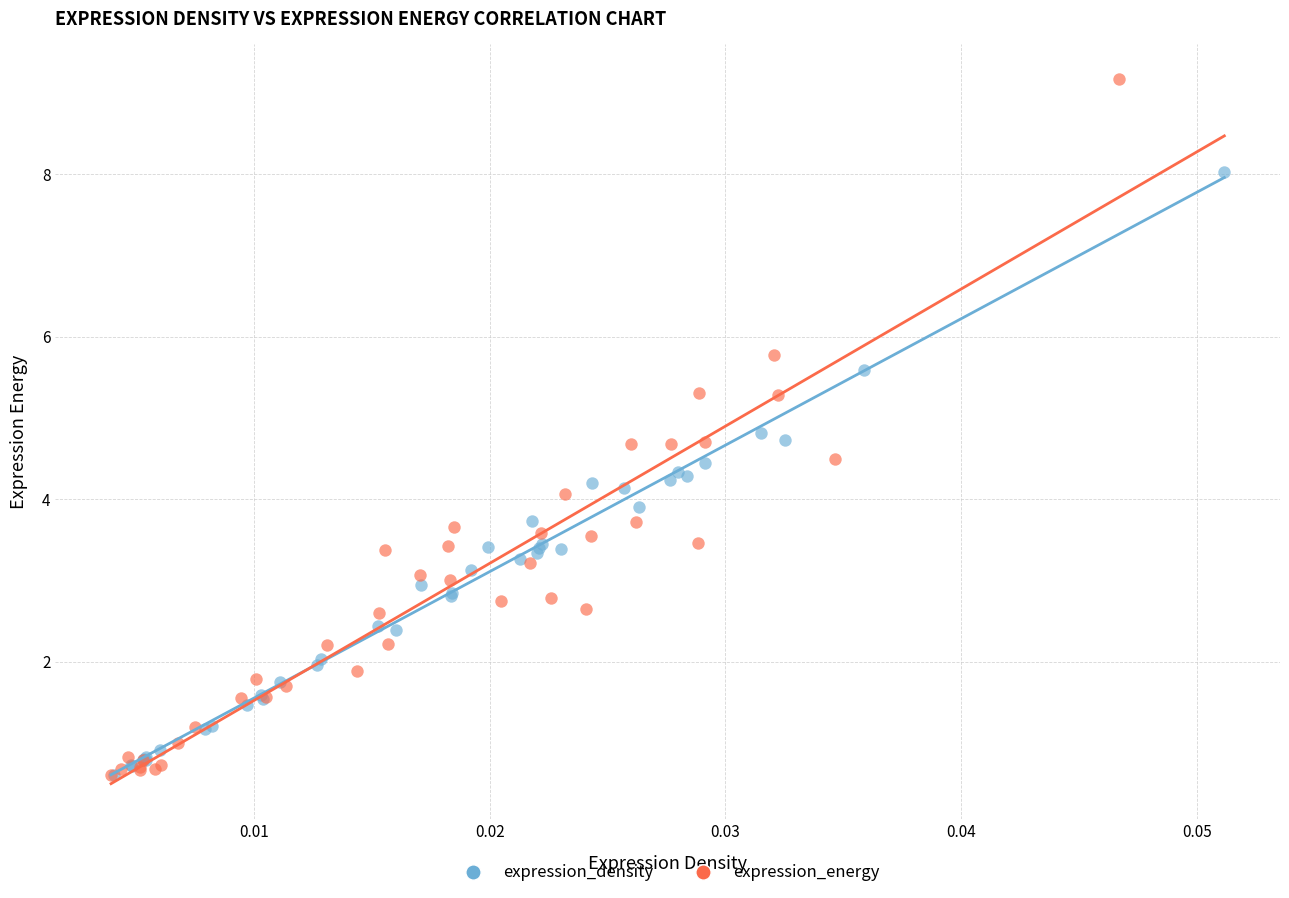

Which series contains the highest Y value?

expression_energy